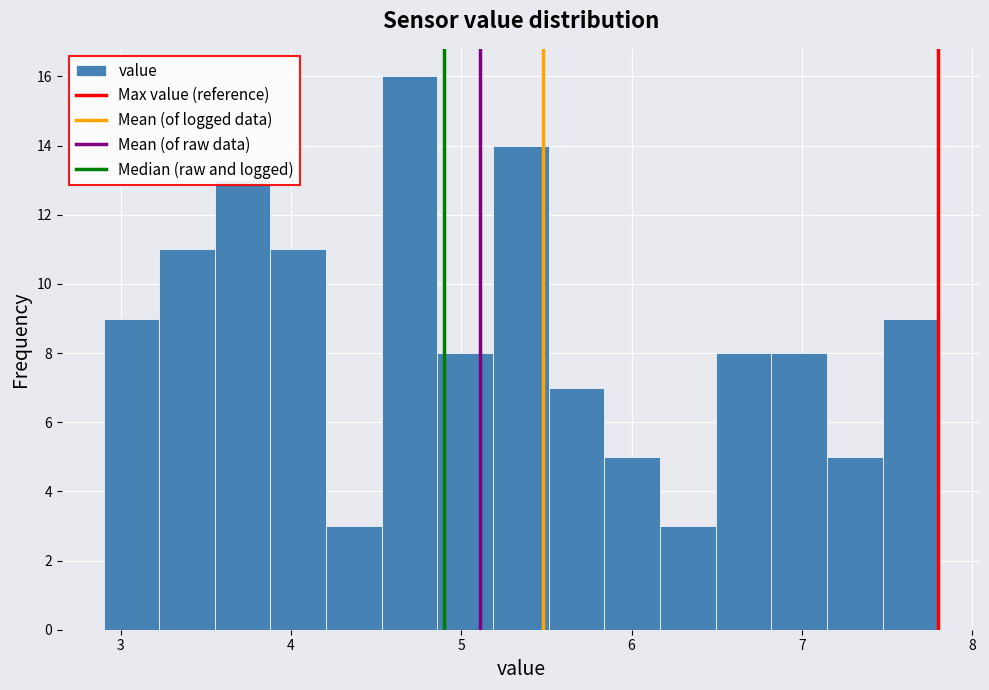

Around what value on the x-axis is the tallest bar? Give the approximate position of its centre, as read against the axis.

4.7